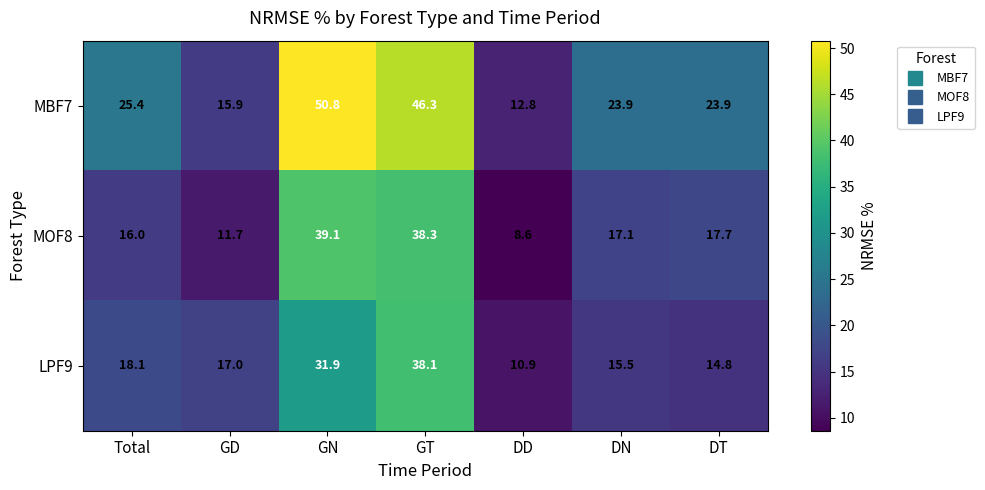

Reading right to left, what are all the values shown in this chart?

MBF7: 23.9	23.9	12.8	46.3	50.8	15.9	25.4
MOF8: 17.7	17.1	8.6	38.3	39.1	11.7	16.0
LPF9: 14.8	15.5	10.9	38.1	31.9	17.0	18.1